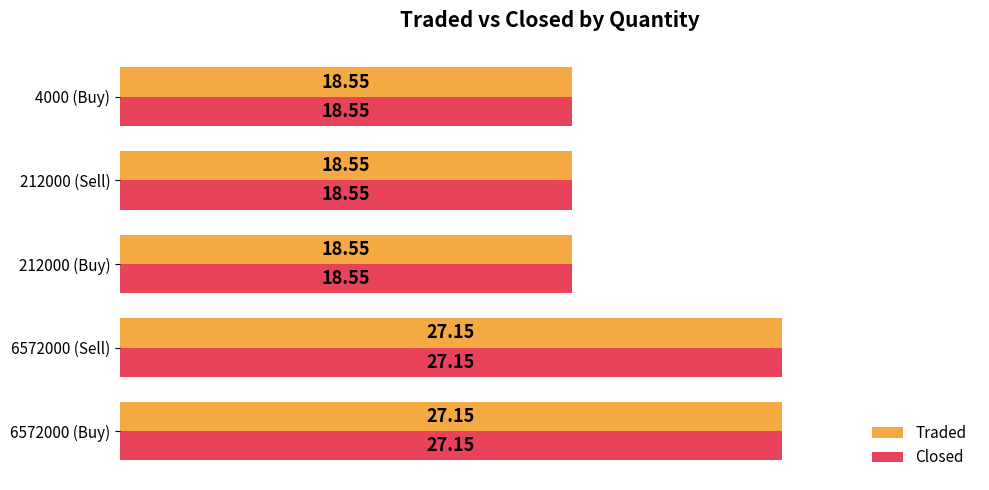

What is the total value across all series at 212000 (Buy)?

37.1